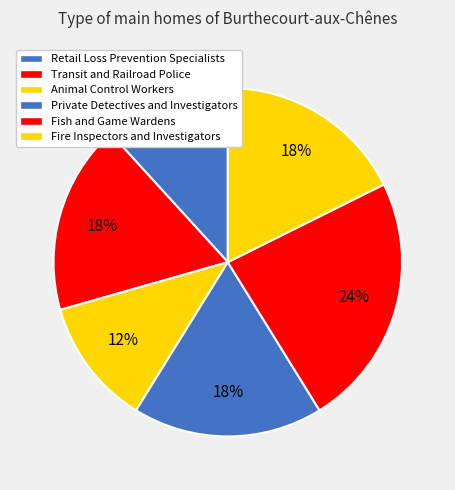

How many segments does this pie chart have?

6